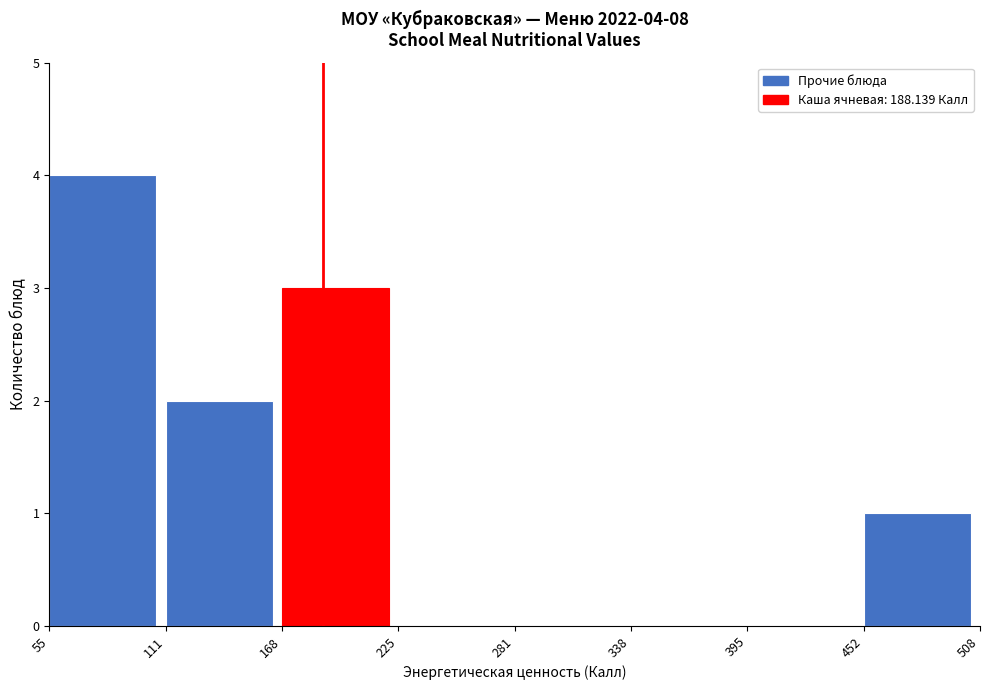

Which range on the x-axis has the tallest bar?

55 to 111